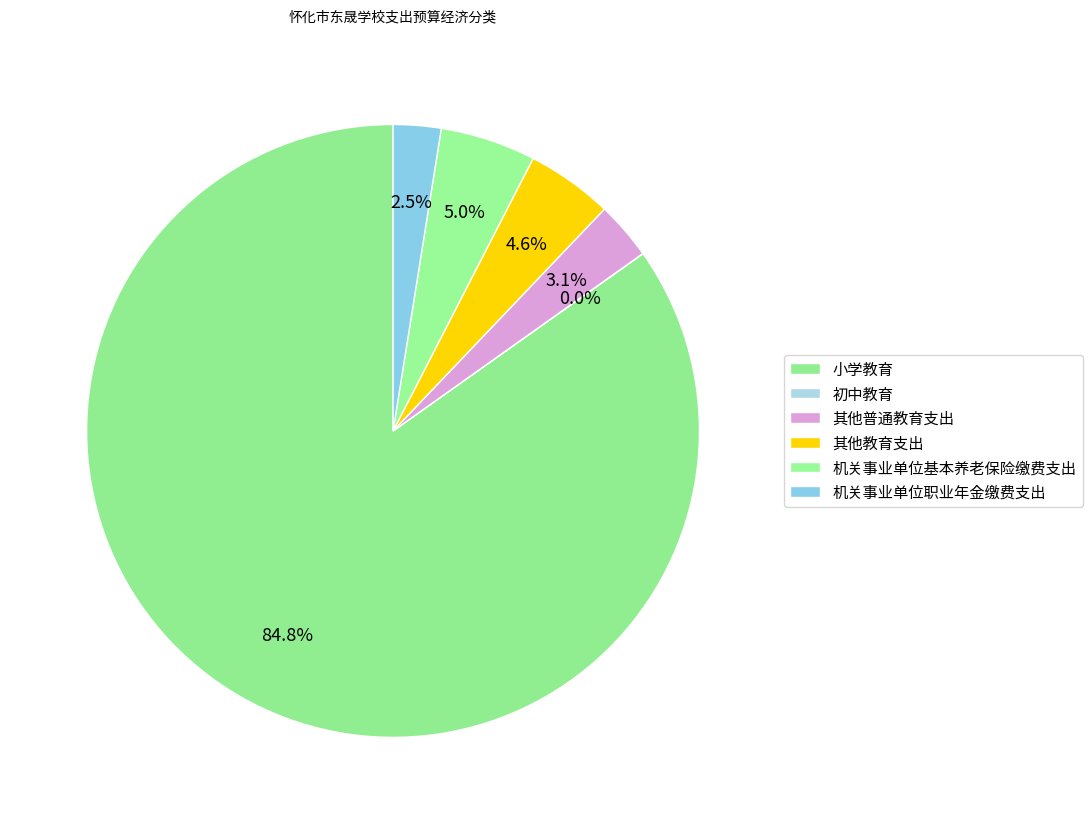

To the nearest percent, what percentage of the pie is 其他教育支出?

5%